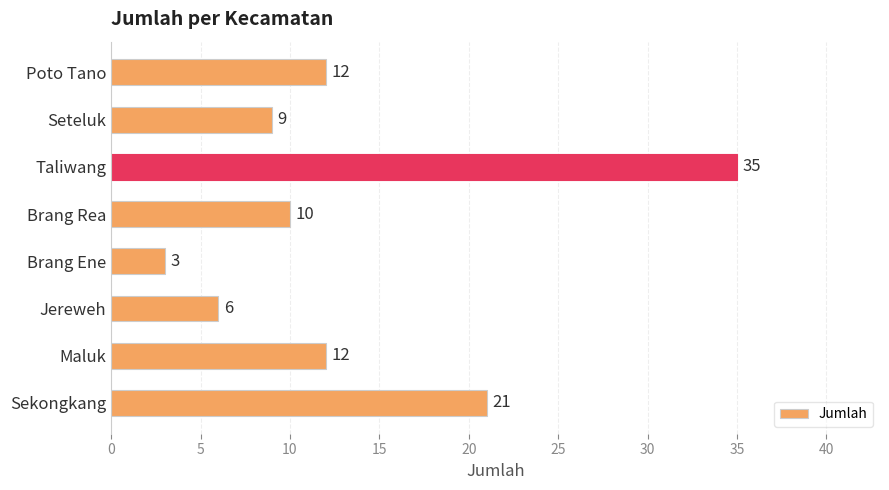

Which category has the lowest value across all series?

Brang Ene